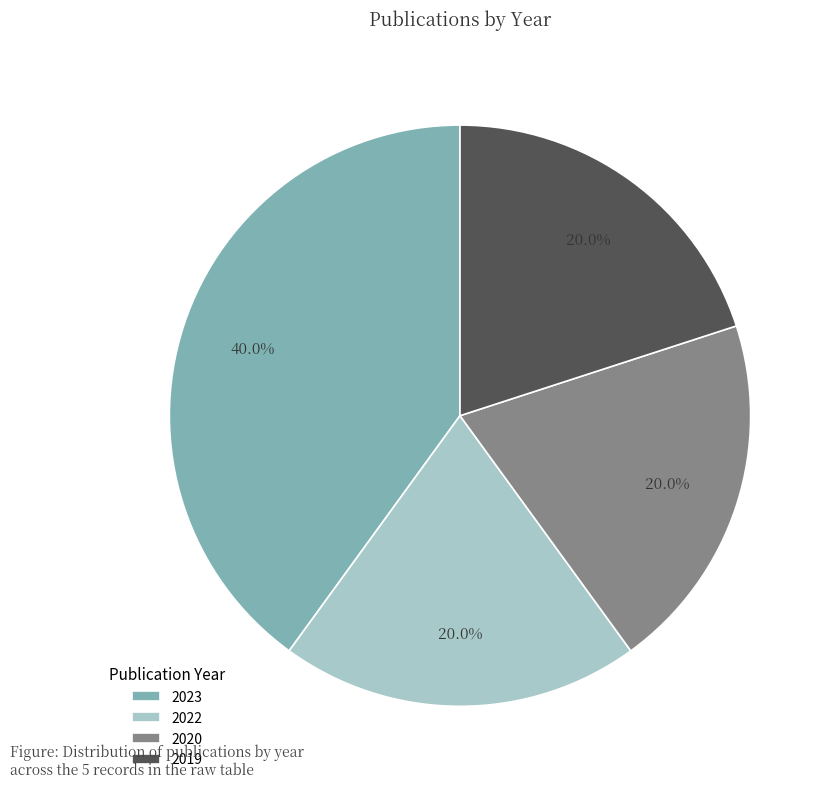

What is the total percentage of 2019 and 2020?

40.0%